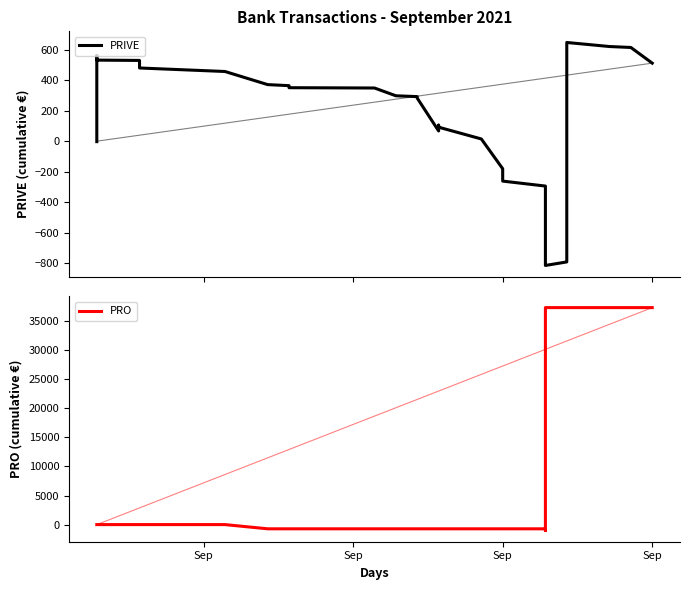

Reading right to left, what are all the values shown in this chart?

PRIVE: 511.2	613.8	620.0	646.5	-790.9	-814.0	-314.0	-294.0	-261.5	-180.9	-180.4	14.6	91.7	96.8	100.9	104.9	67.2	282.2	292.0	297.5	348.4	350.4	363.8	370.5	456.5	479.5	492.1	529.0	531.0	561.0	301.3	181.6	-3.0
PRO: 37304.2	37304.2	37304.2	37304.2	37304.2	37304.2	-1028.5	-726.0	-726.0	-726.0	-726.0	-726.0	-726.0	-726.0	-726.0	-726.0	-726.0	-726.0	-726.0	-726.0	-726.0	-726.0	-726.0	-726.0	0.0	0.0	0.0	0.0	0.0	0.0	0.0	0.0	0.0